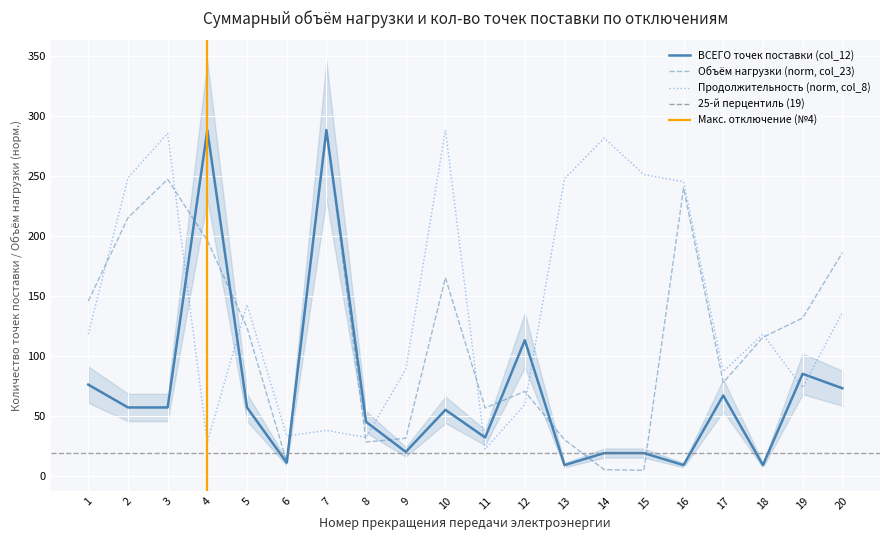

The value of ВСЕГО точек поставки (col_12) at 19 is 51.0. True or false?

False